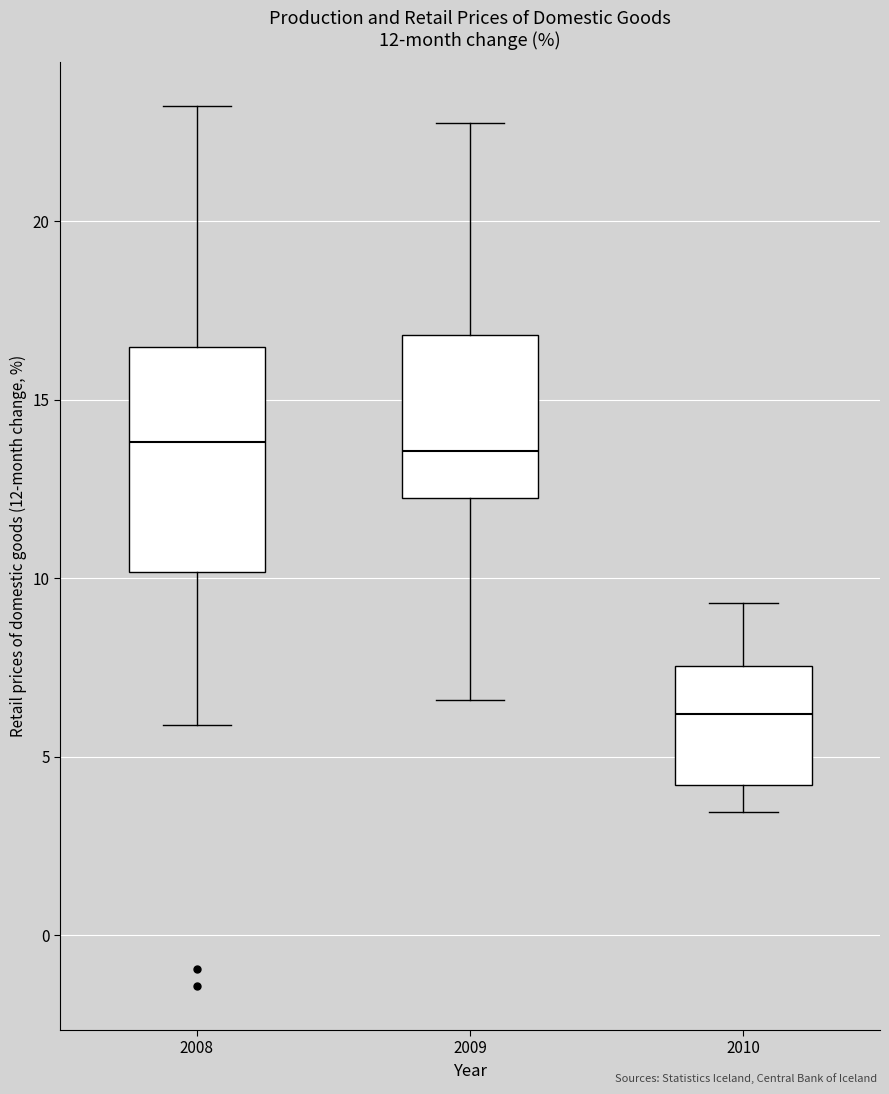

Comparing the boxes themselves (not the whiskers), which one is the tallest?

2008